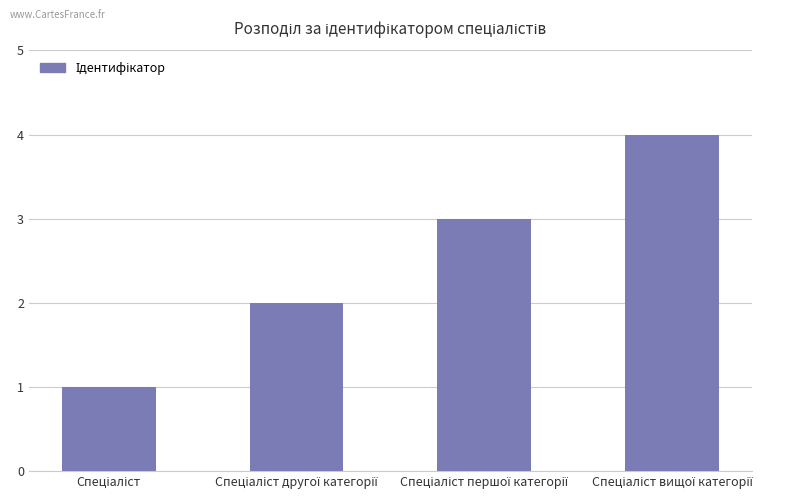

What is the maximum value shown in the chart?

4